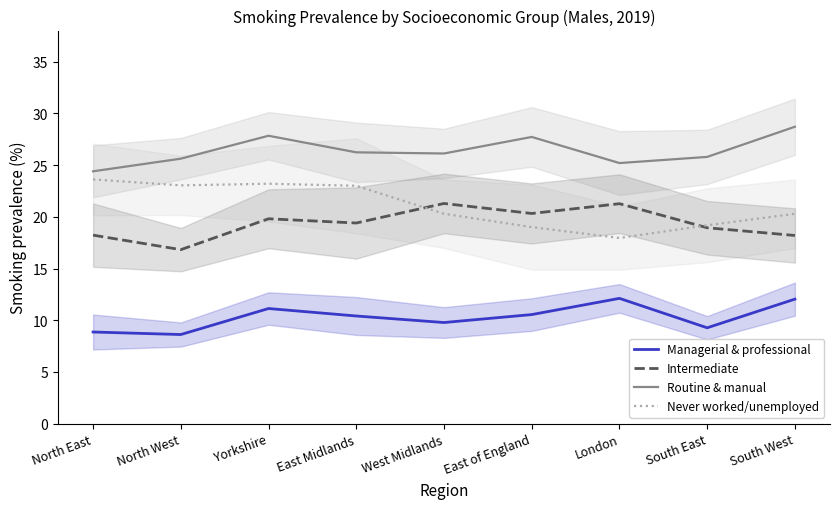

Which series changed the most between North West and South East?

Never worked/unemployed